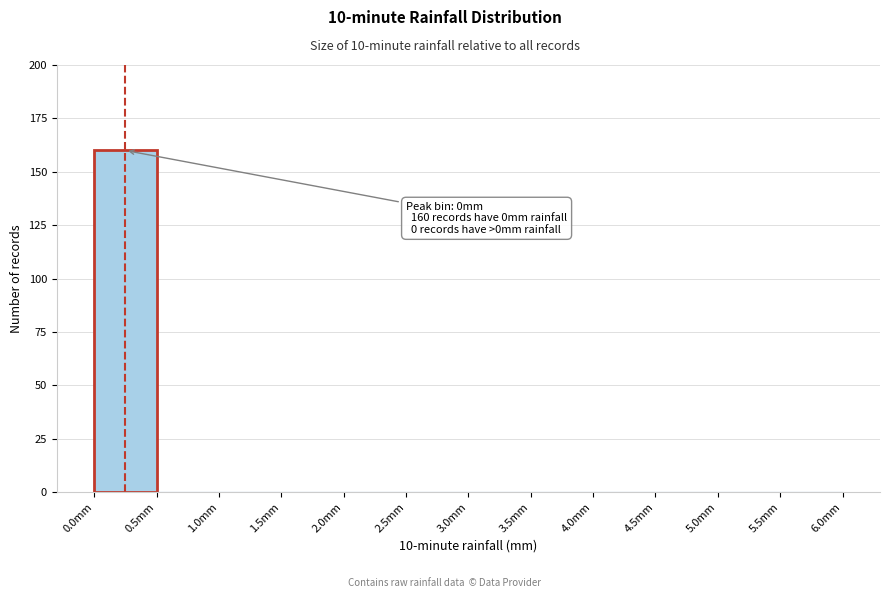

Which range on the x-axis has the tallest bar?

0.0 to 0.5